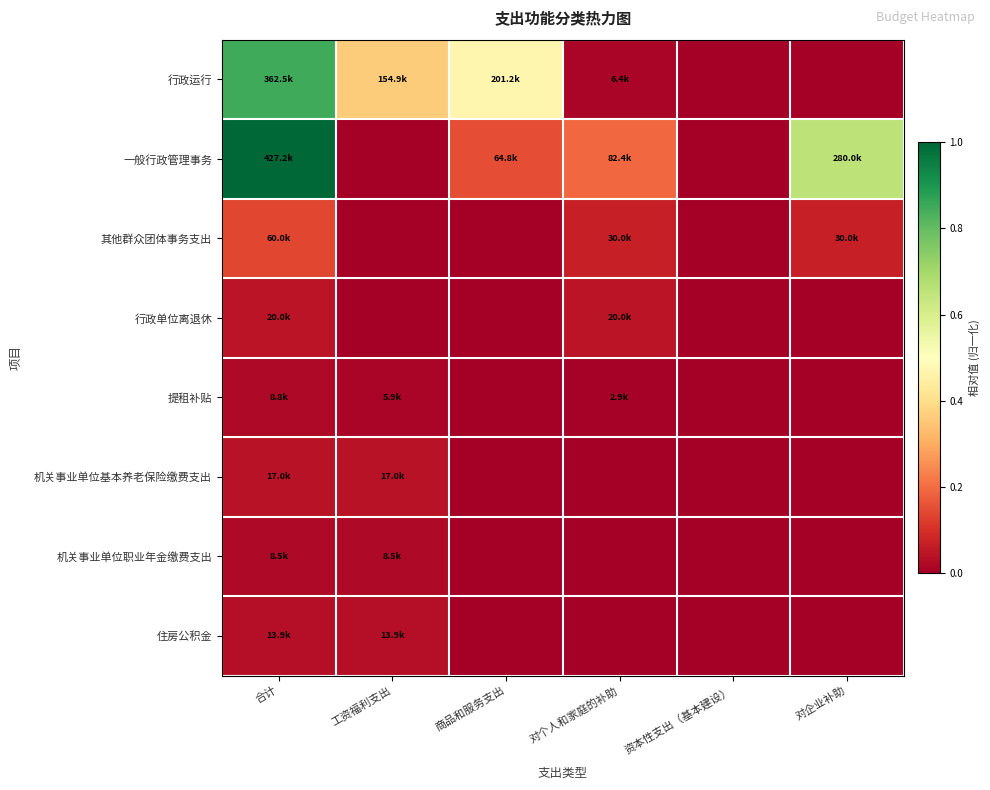

Count the number of data series in this chart.

8